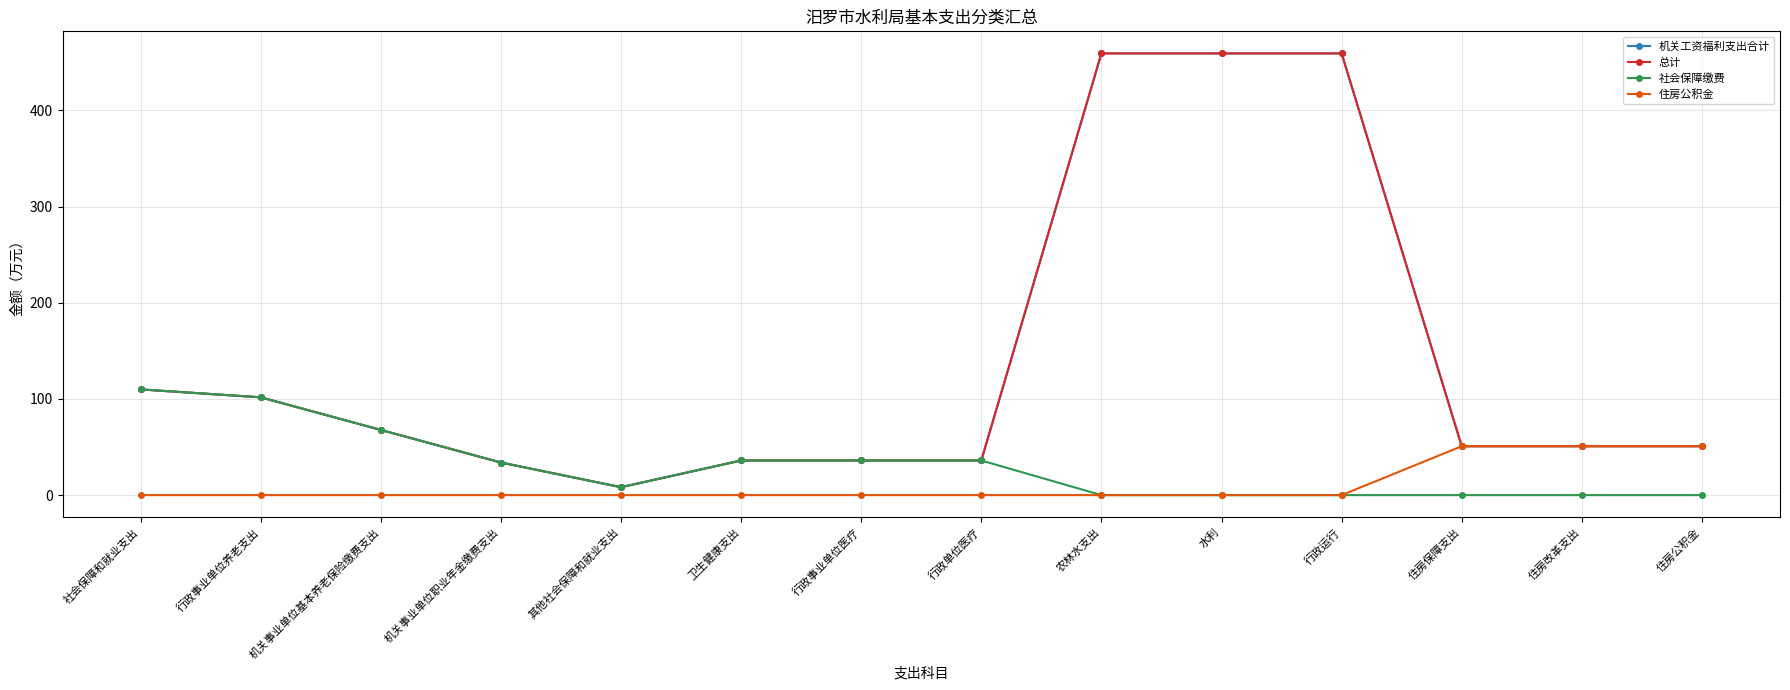

What are all the series names shown in the legend?

机关工资福利支出合计, 总计, 社会保障缴费, 住房公积金